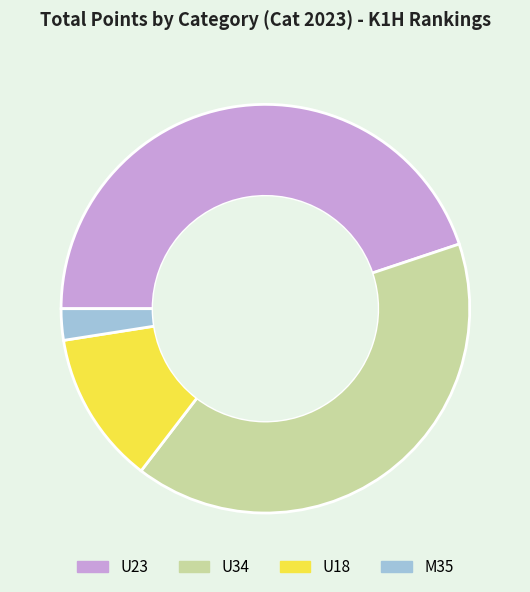

The U23 slice represents 55% of the pie. True or false?

False